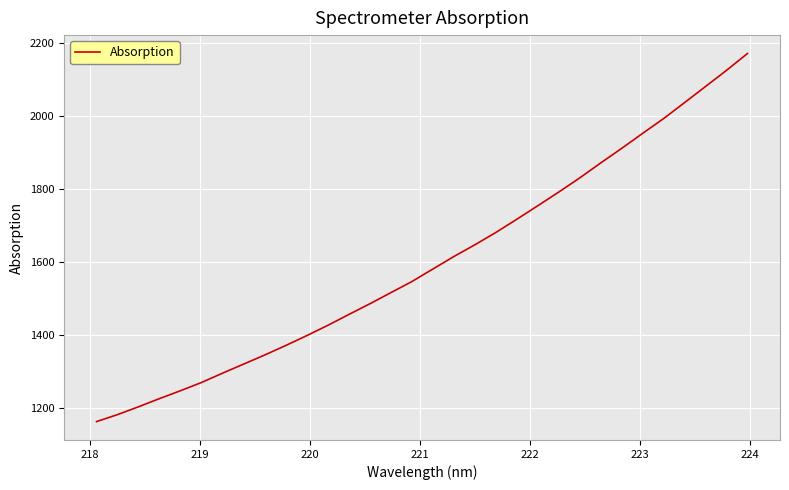

What is the minimum value shown in the chart?

1162.1